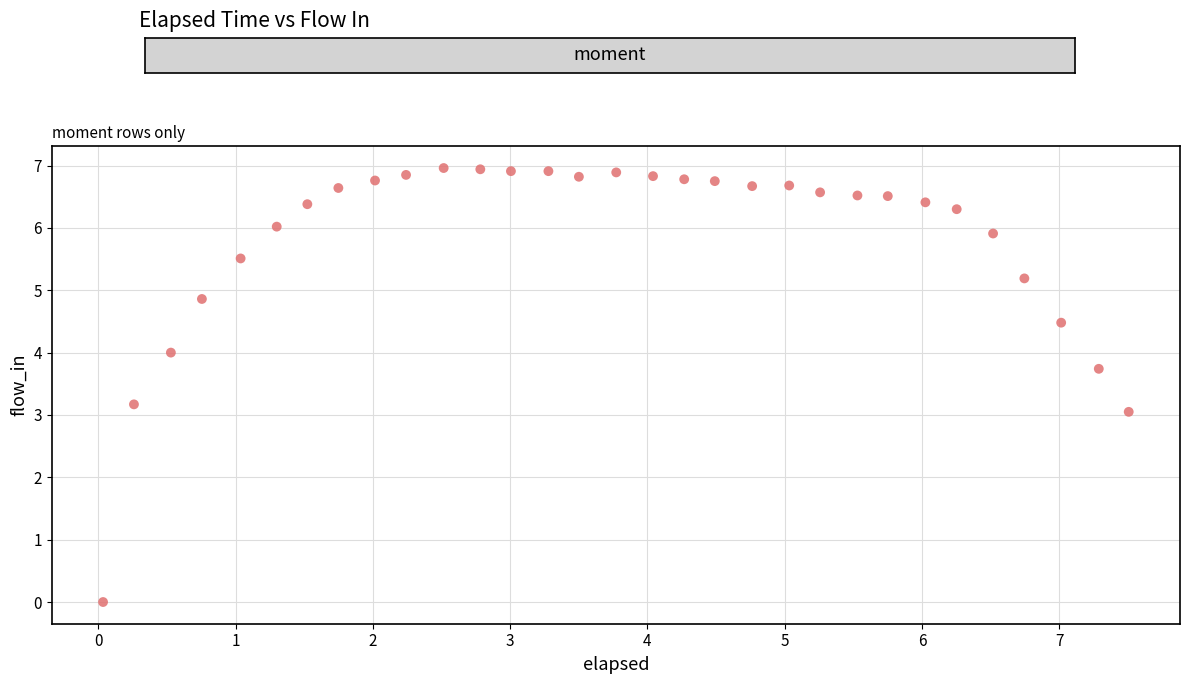

What is the range of Y values (max minus min)?

7.0